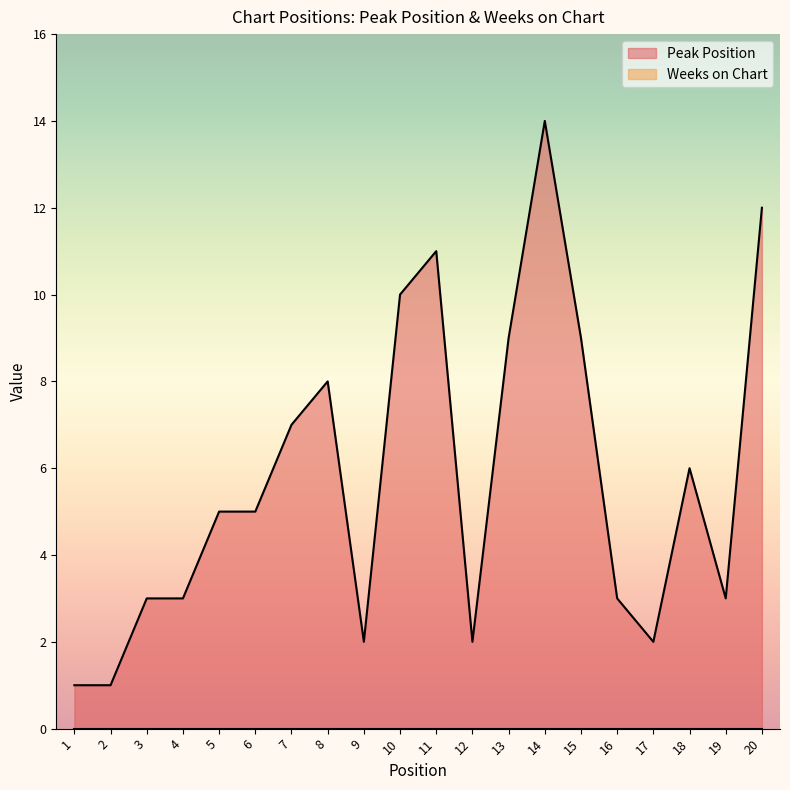

Which has a higher value, 19 or 4?

19